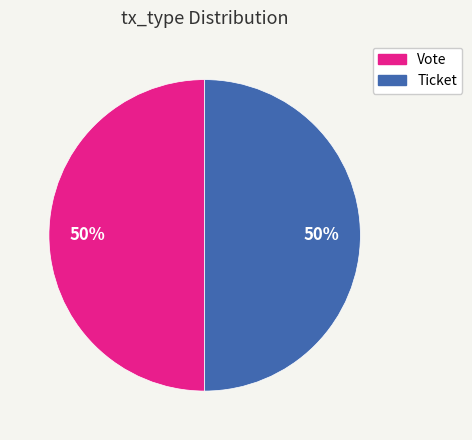

The Ticket slice represents 60% of the pie. True or false?

False